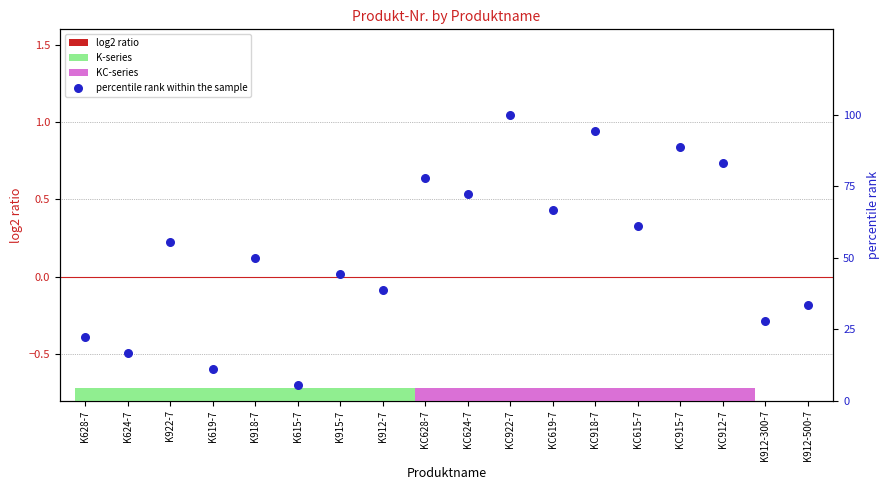

Which series reaches the minimum Y coordinate?

log2 ratio